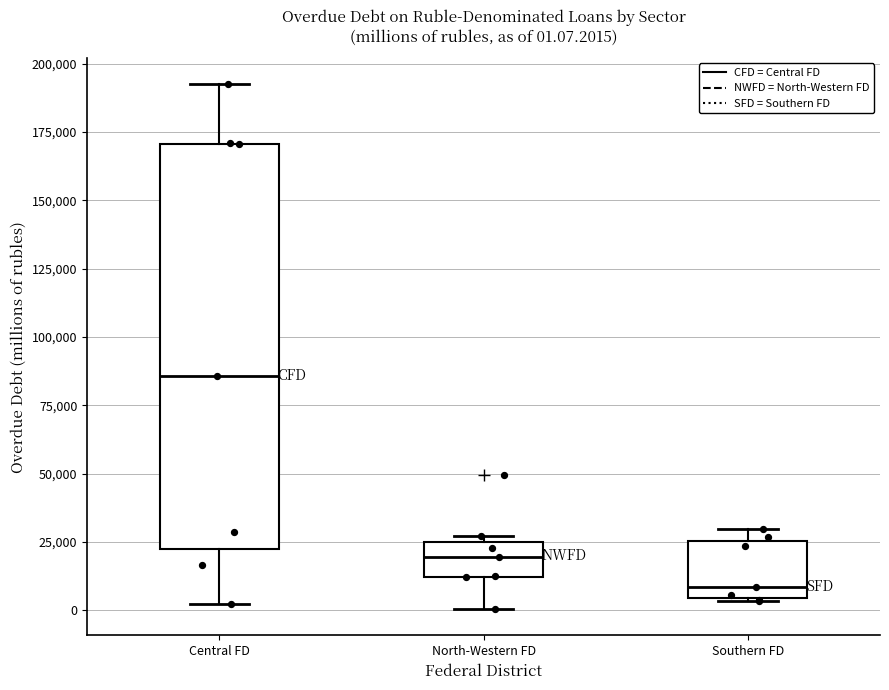

Which box has the highest median line?

Central FD